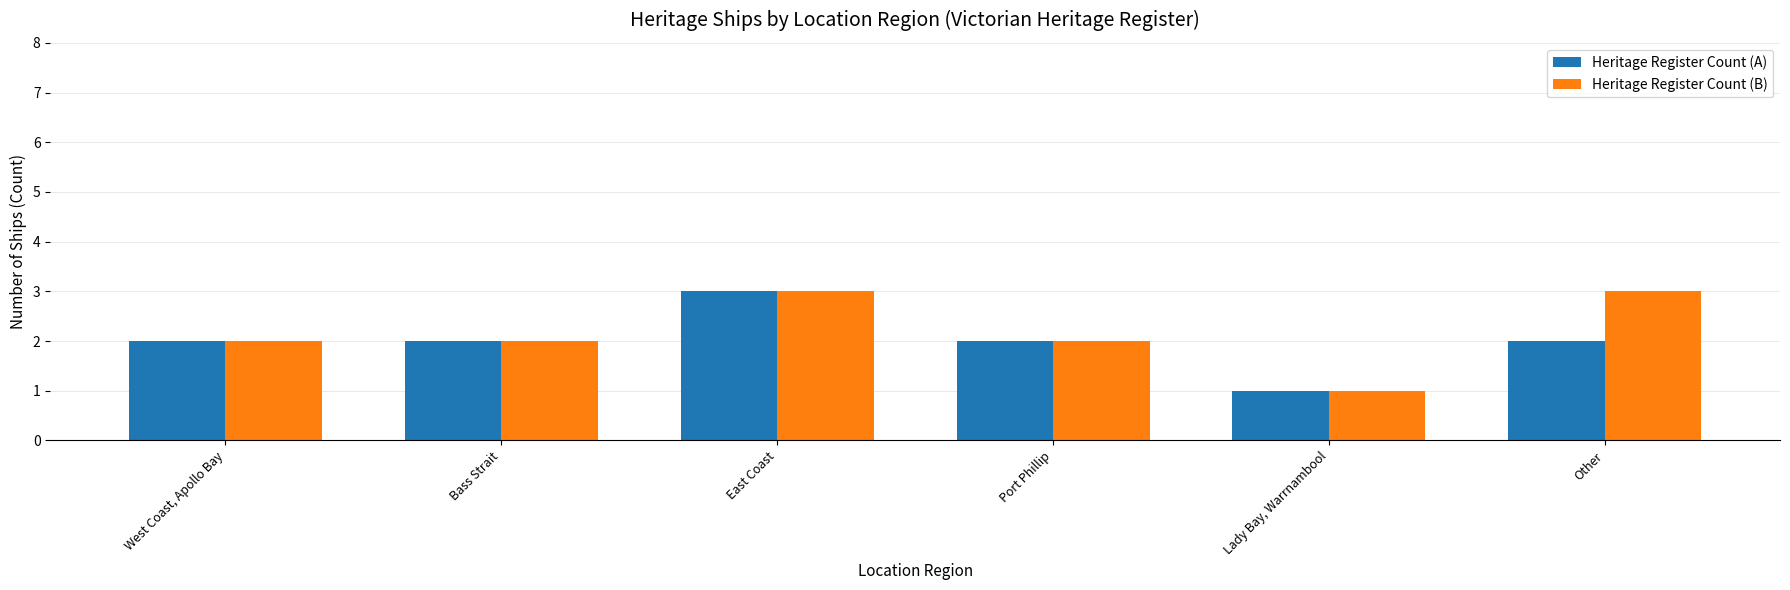

What value does the Heritage Register Count (B) series have at Other?

3